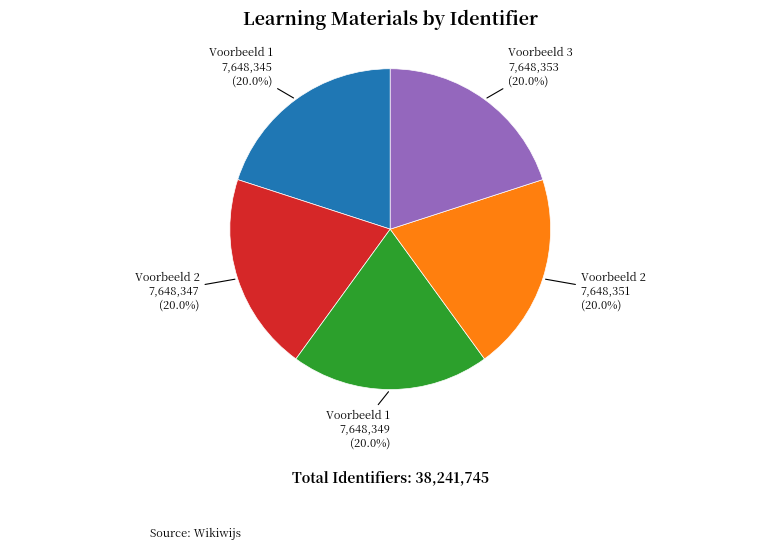

Is there a majority slice in this chart?

No